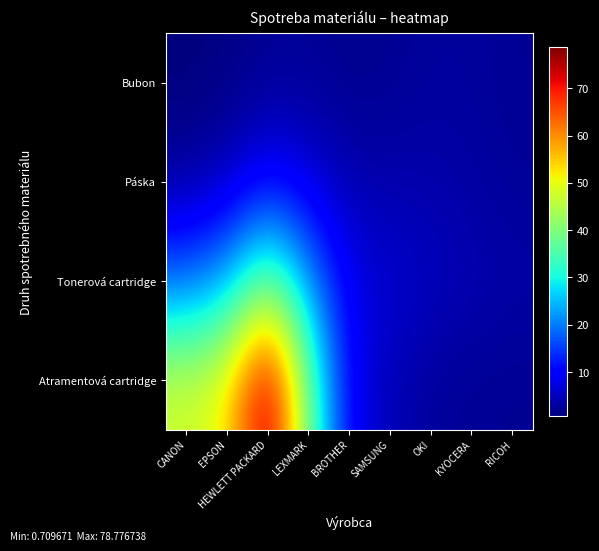

Reading left to right, transcribe all the data shown in this chart.

Atramentová cartridge: CANON=47.6	EPSON=51.2	HEWLETT PACKARD=78.8	LEXMARK=38.0	BROTHER=8.5	SAMSUNG=4.6	OKI=2.7	KYOCERA=2.2	RICOH=2.1
Tonerová cartridge: CANON=18.3	EPSON=23.7	HEWLETT PACKARD=39.9	LEXMARK=22.0	BROTHER=8.1	SAMSUNG=6.6	OKI=5.2	KYOCERA=4.4	RICOH=3.6
Páska: CANON=2.7	EPSON=5.1	HEWLETT PACKARD=10.0	LEXMARK=7.2	BROTHER=4.1	SAMSUNG=3.8	OKI=3.8	KYOCERA=3.2	RICOH=2.5
Bubon: CANON=0.7	EPSON=1.1	HEWLETT PACKARD=2.4	LEXMARK=2.4	BROTHER=1.8	SAMSUNG=2.1	OKI=2.8	KYOCERA=2.8	RICOH=2.2